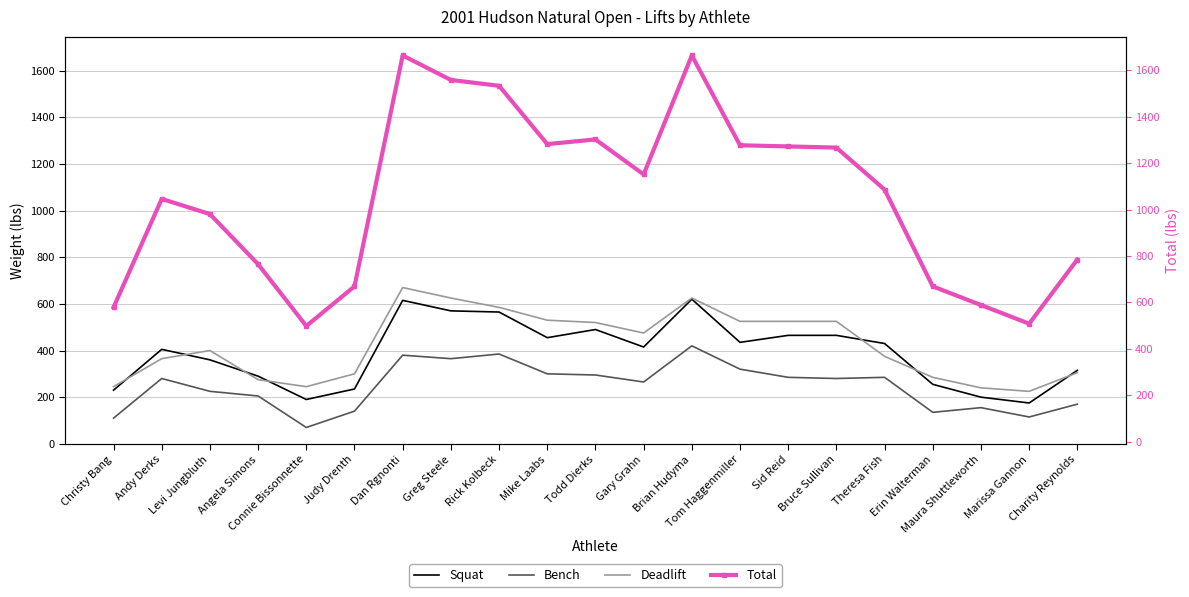

True or false: Bench and Deadlift cross at least once.

False